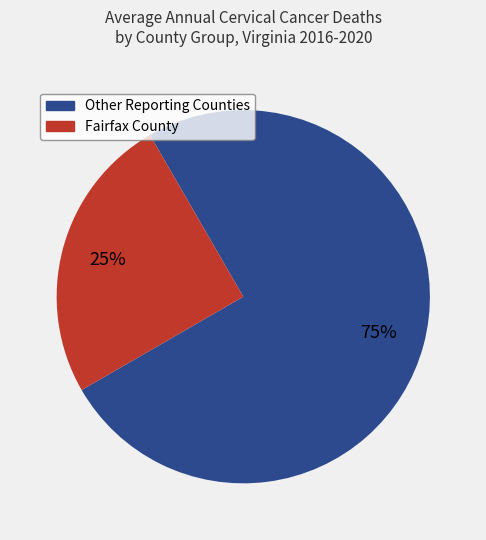

To the nearest percent, what is the average slice percentage?

50%